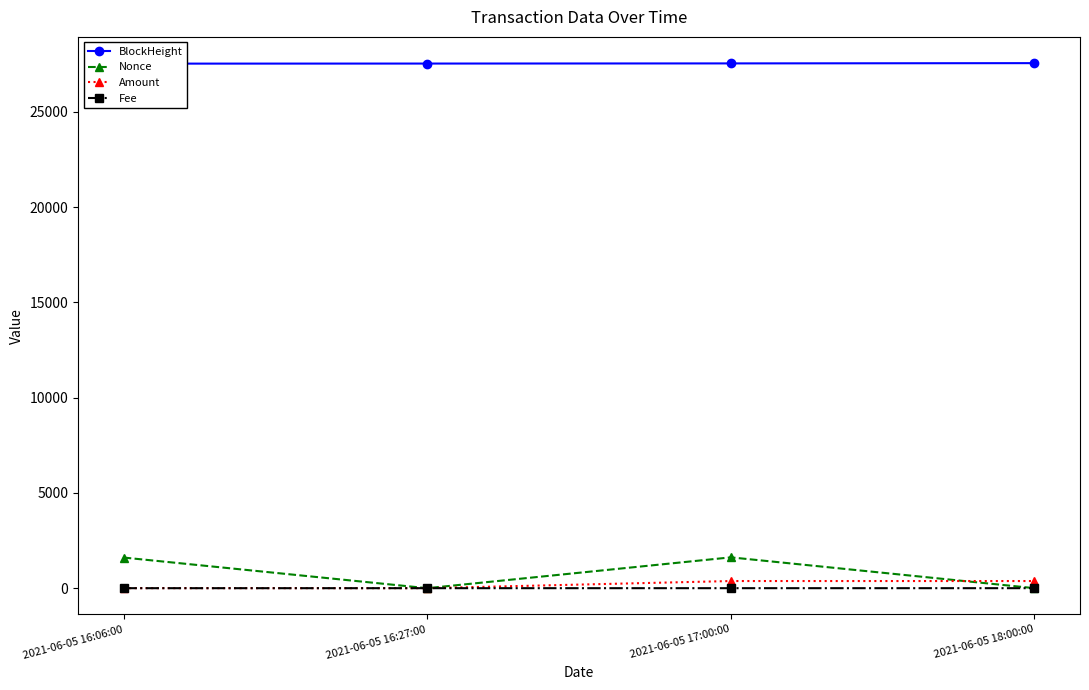

What value does the BlockHeight series have at 2021-06-05 16:27:00?

27532.0